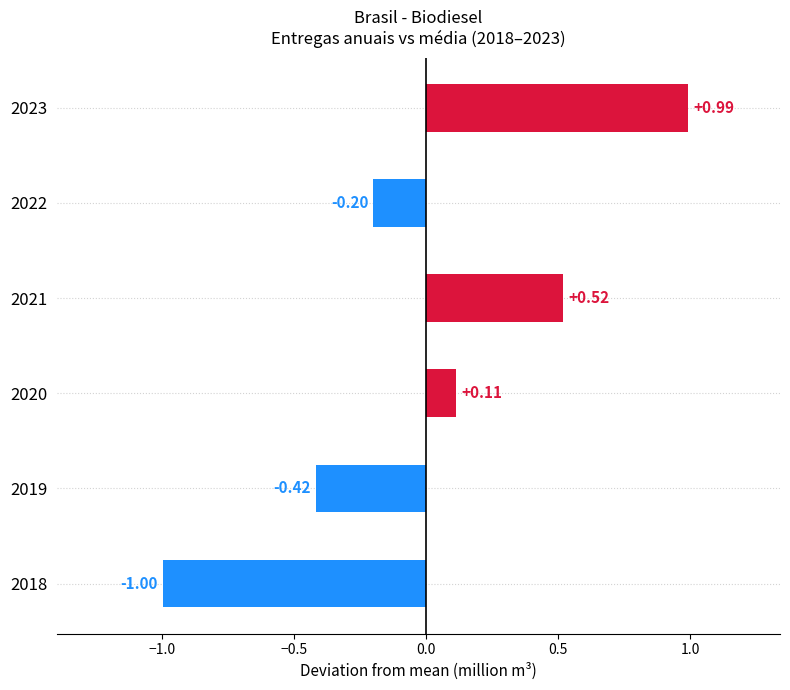

What is the difference between the values at 2020 and 2023?

0.9